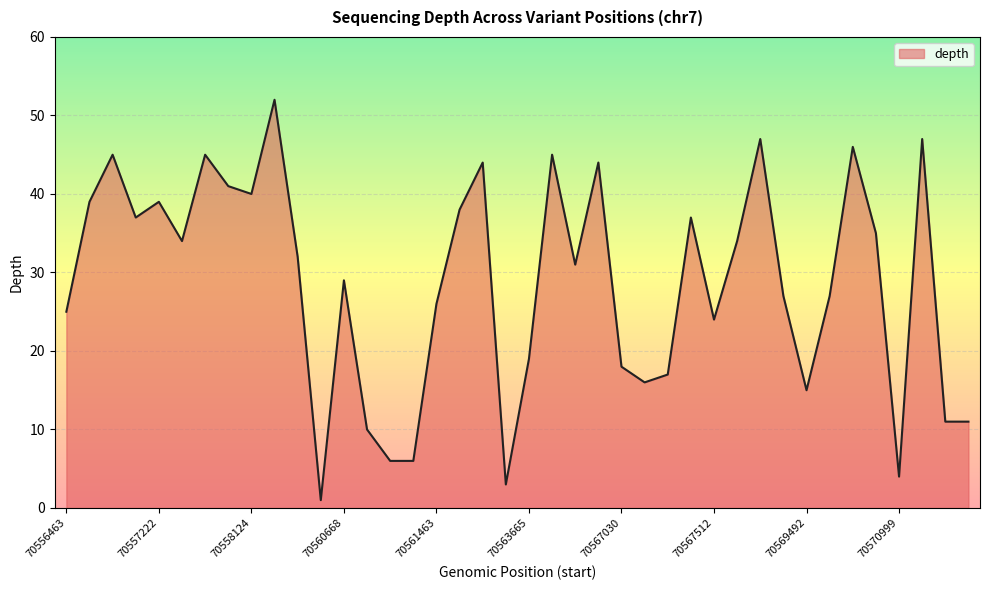

Count the number of categories in the chart.

40